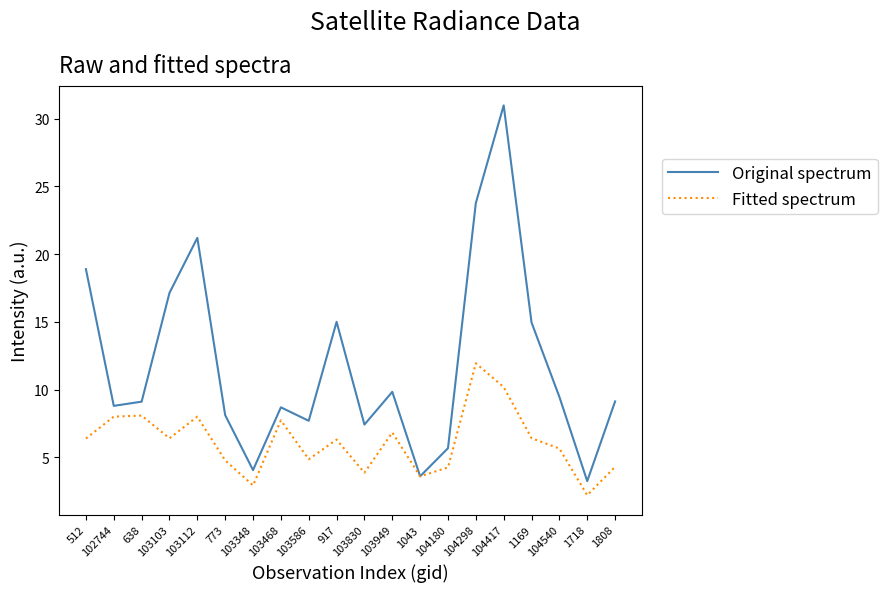

True or false: Original spectrum has a value of 15.0 at 1169.

True